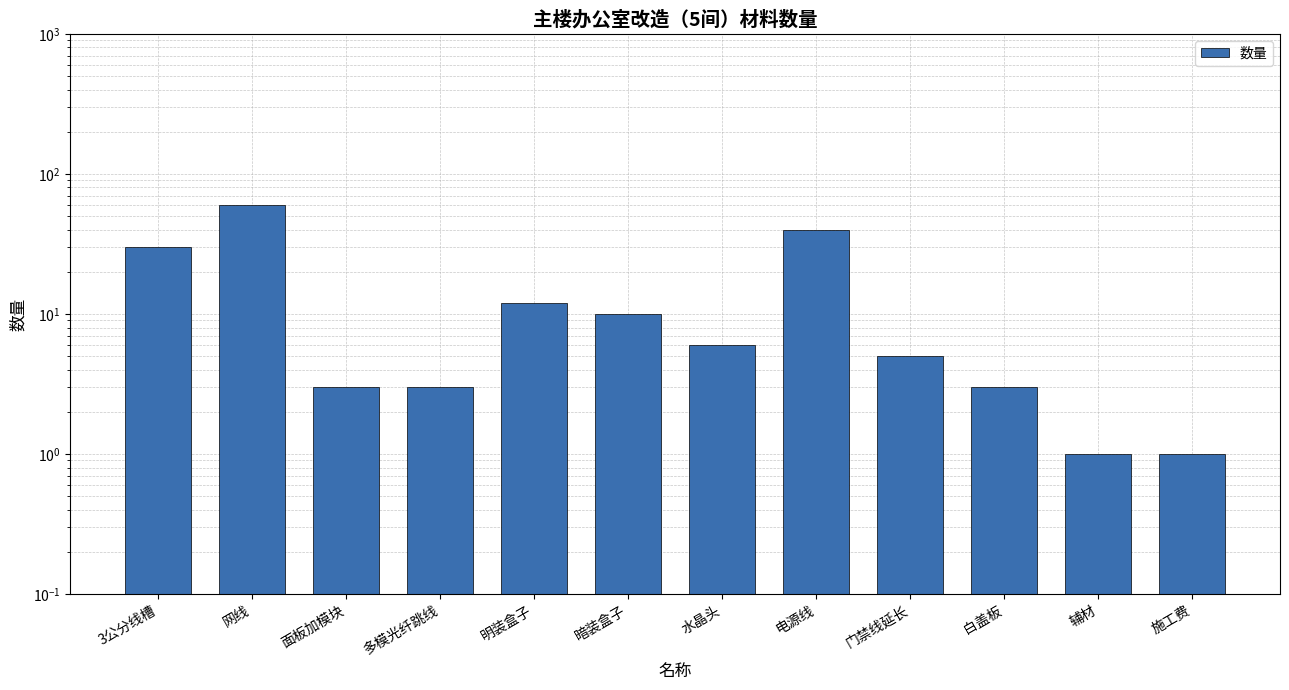

What is the difference between the maximum and minimum values?

59